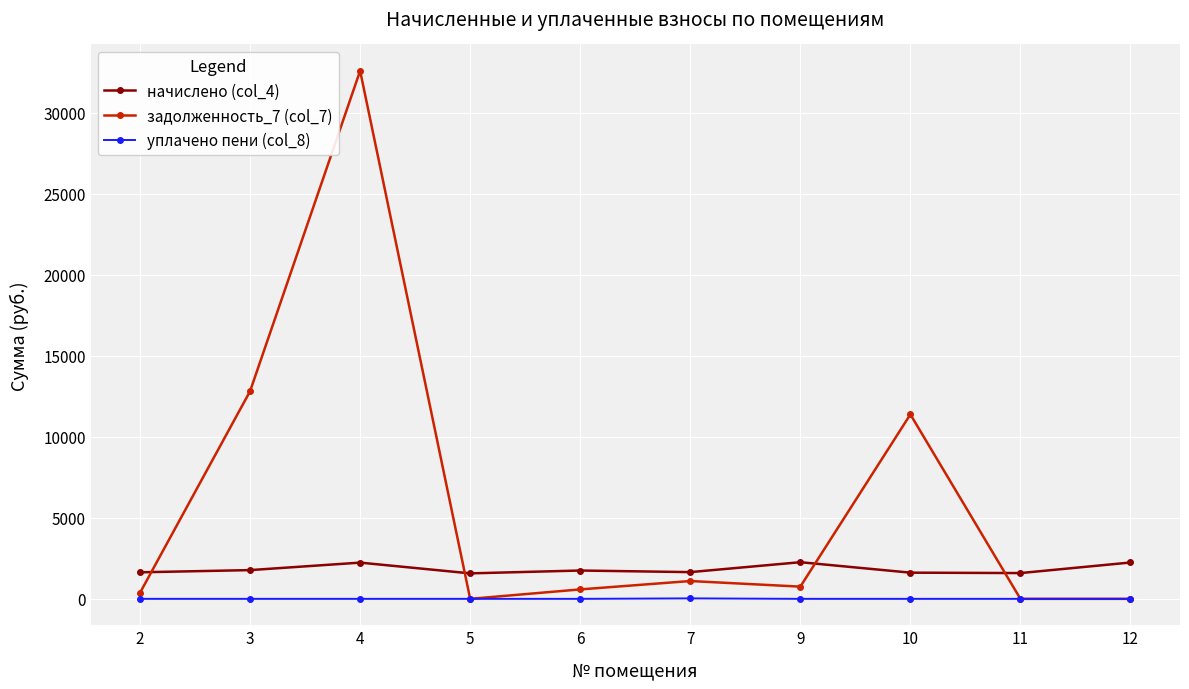

True or false: уплачено пени (col_8) and начислено (col_4) cross at least once.

False